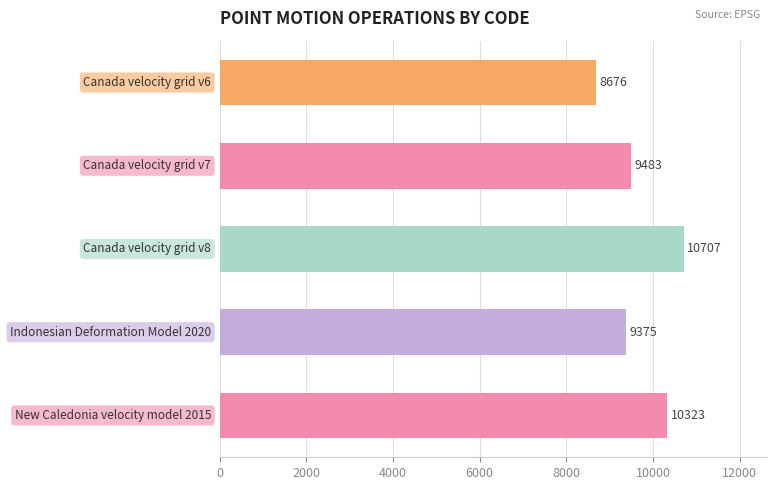

What is the difference between the second highest and minimum values?

1647